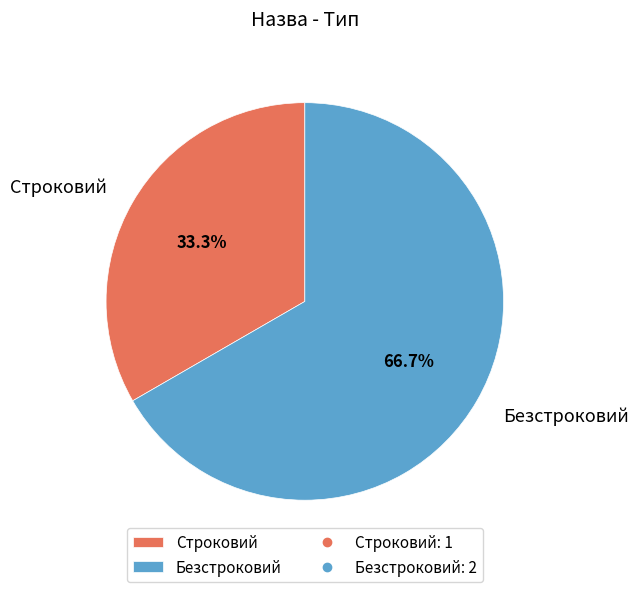

What is the majority slice?

Безстроковий